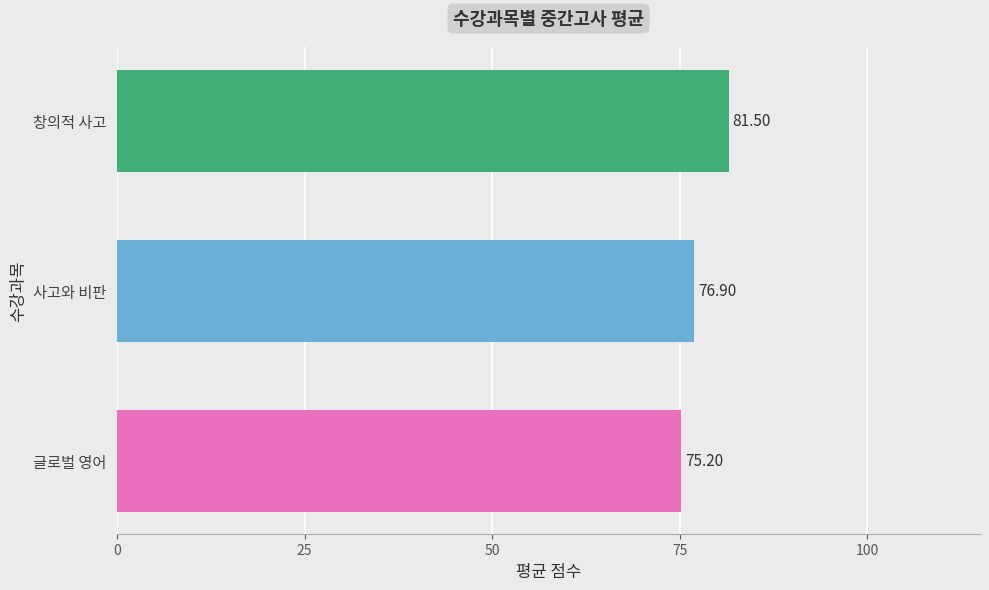

What is the difference between the values at 창의적 사고 and 글로벌 영어?

6.3